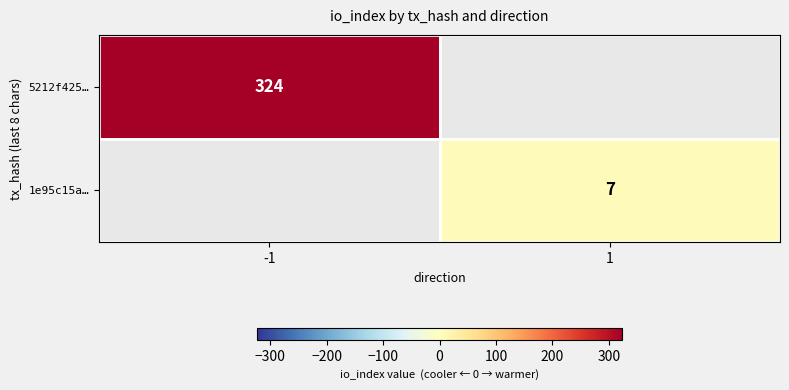

What is the maximum value shown in the chart?

324.0